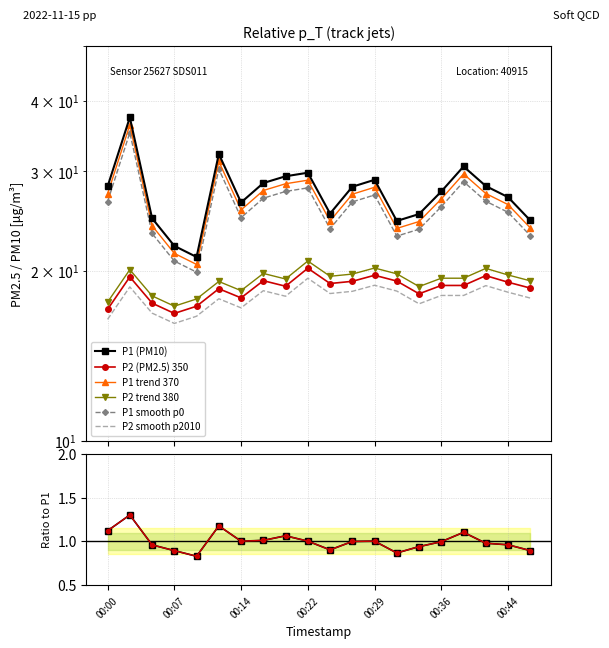

In P2, how many points are lower than both neighbors (excluding endpoints)?

5